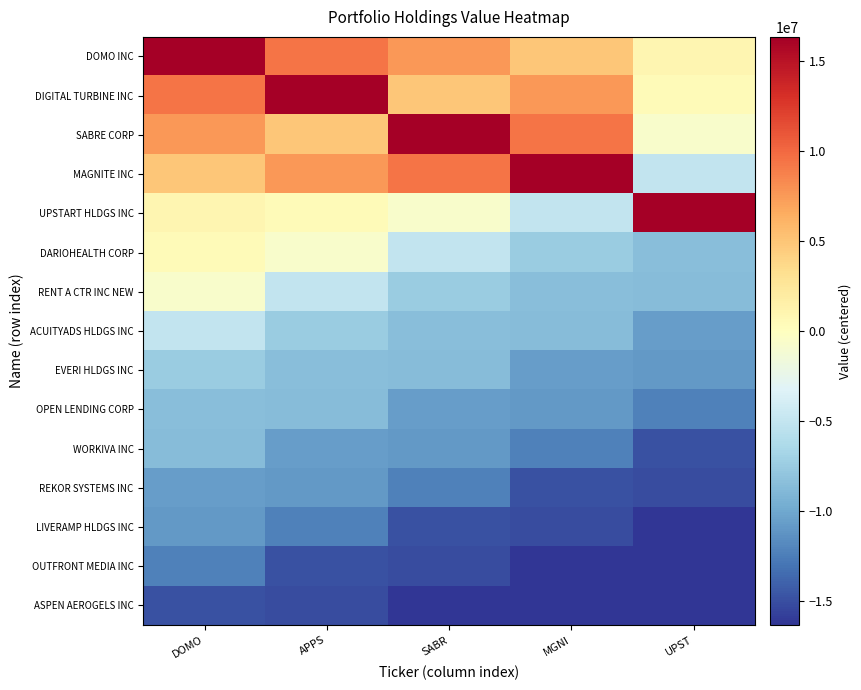

Which has a higher value, UPST or SABR?

SABR